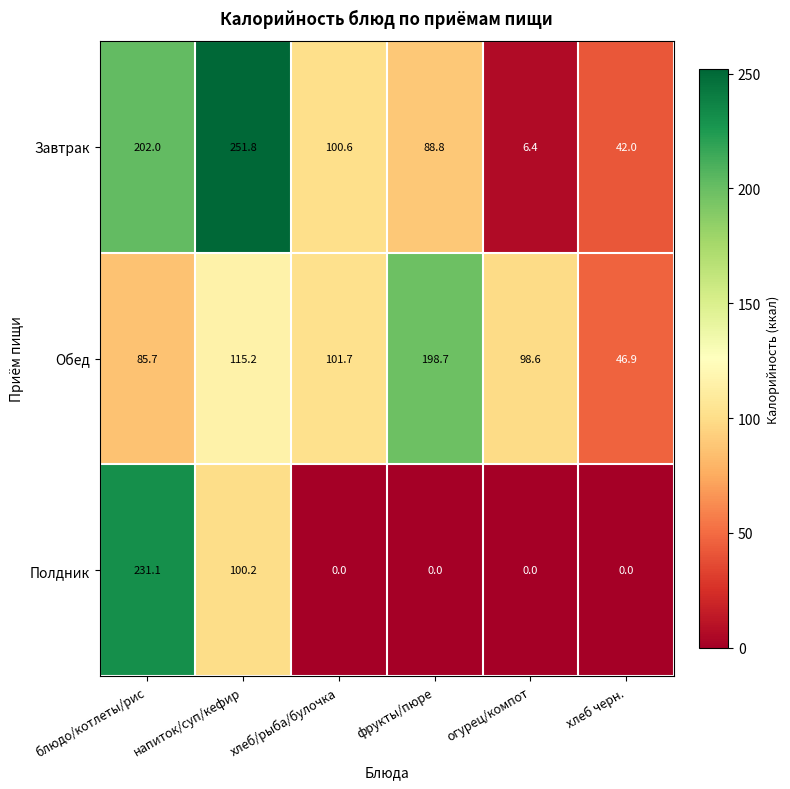

What is the average value of the Завтрак series?

115.3